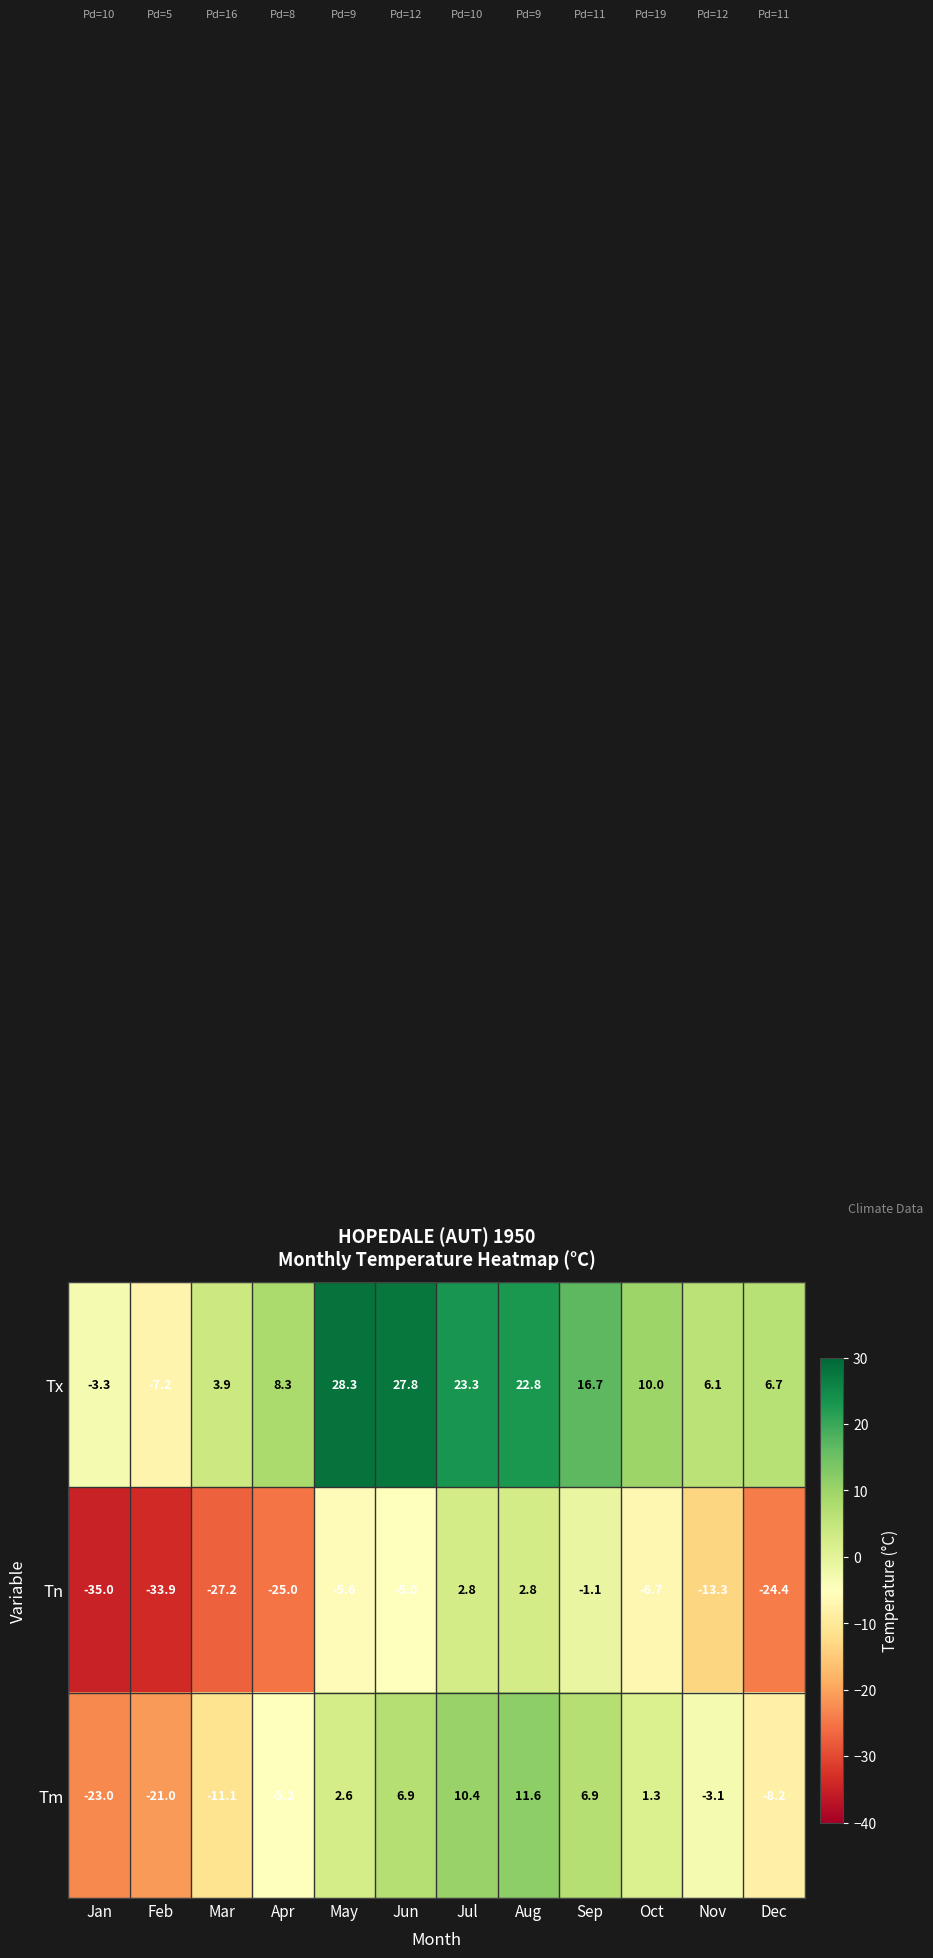

Is it true that Tx equals 3.9 at Mar?

True